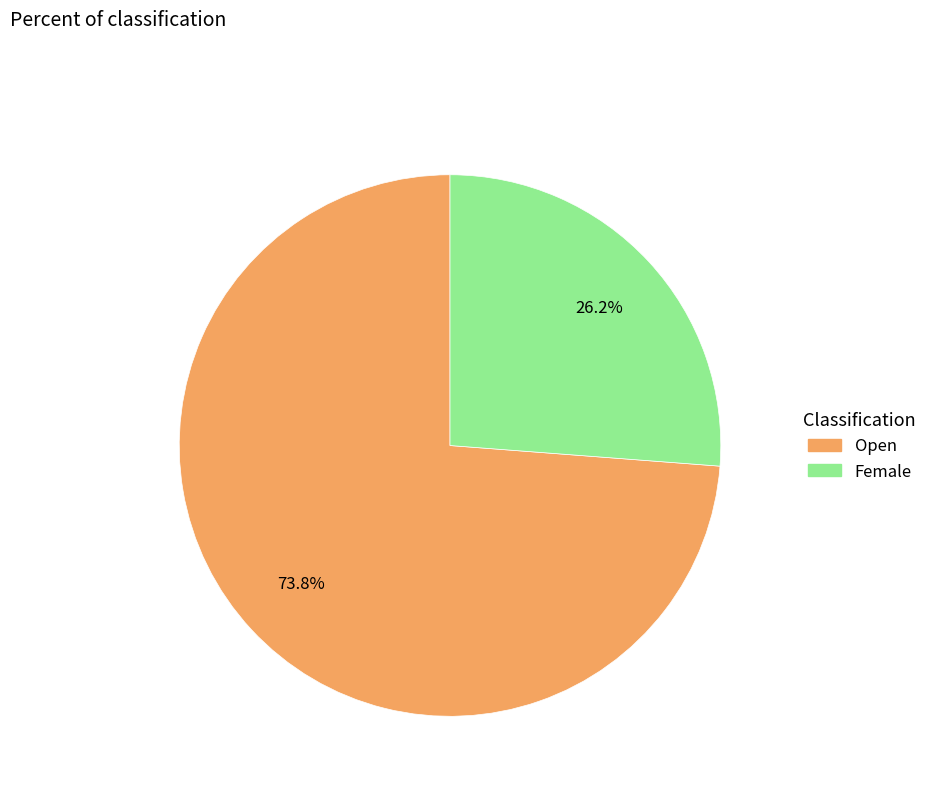

What percentage is the Open slice, to the nearest percent?

74%